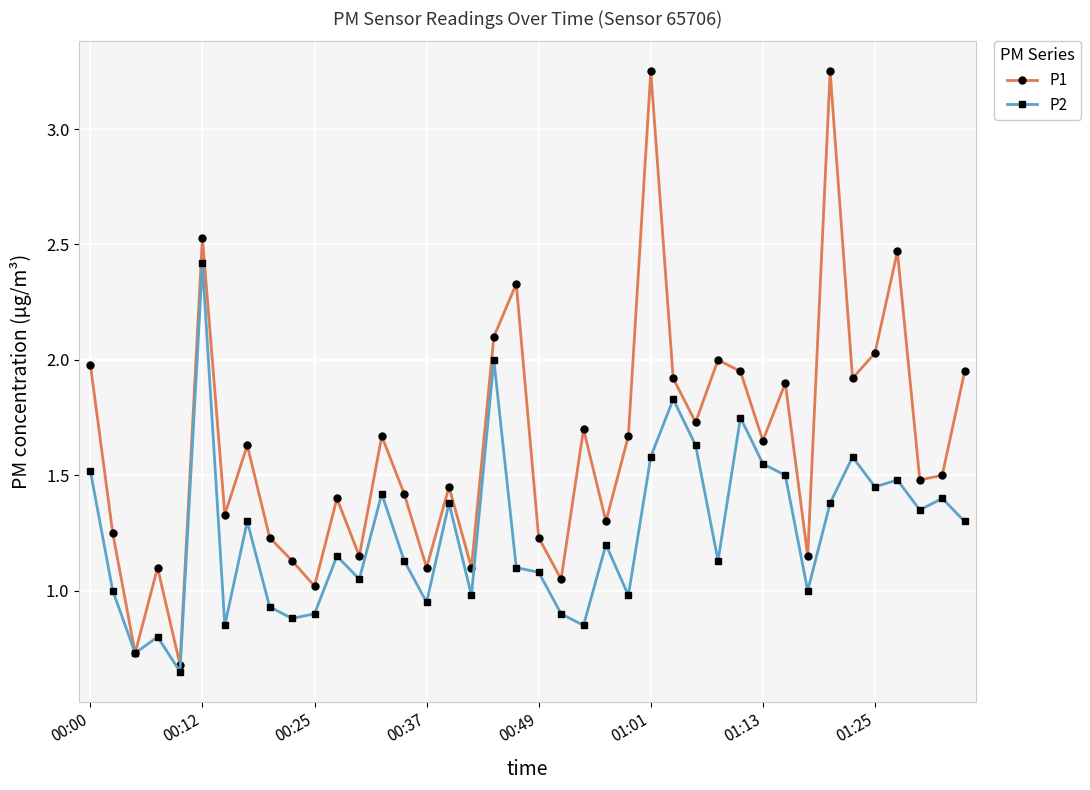

List the series in order of their overall mean, lowest first.

P2, P1